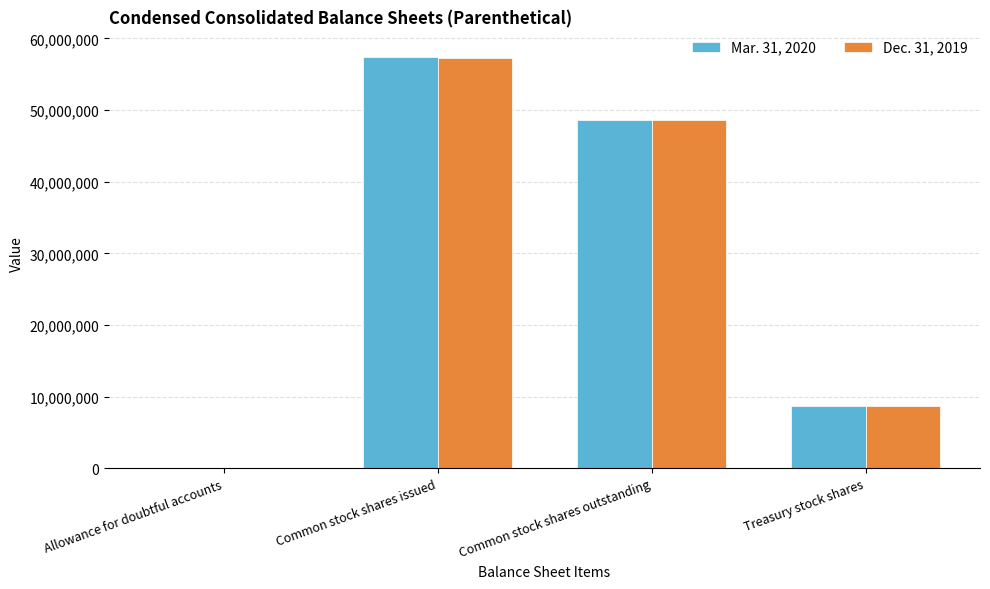

At which category does the chart reach its peak across all series?

Common stock shares issued